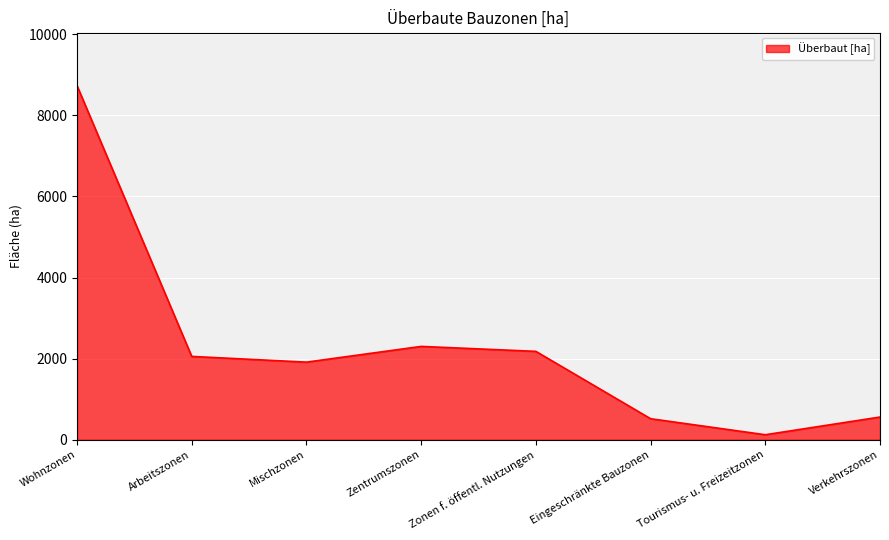

Read the value at Wohnzonen.

8732.7